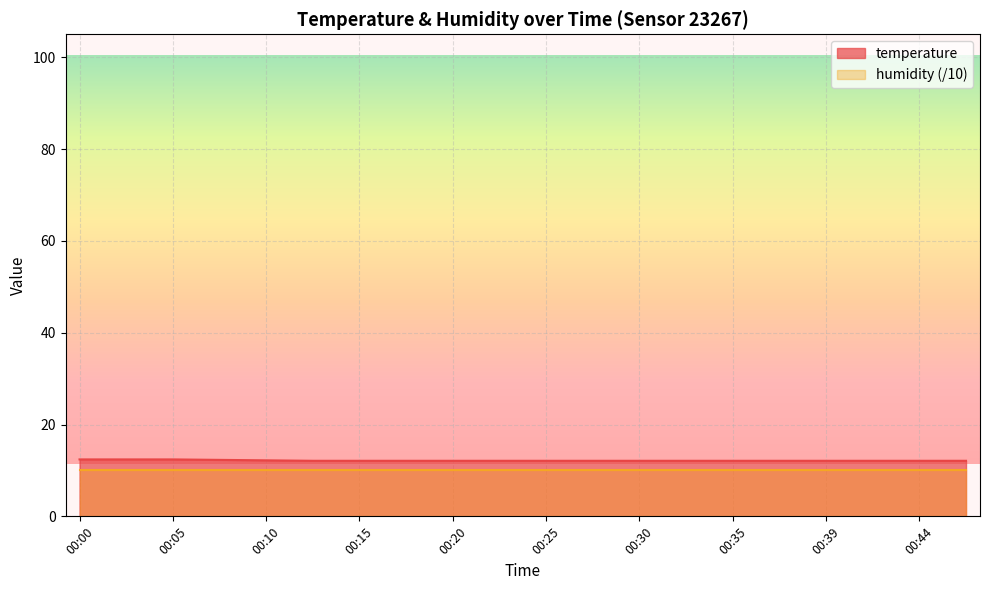

What is the average value?

12.2